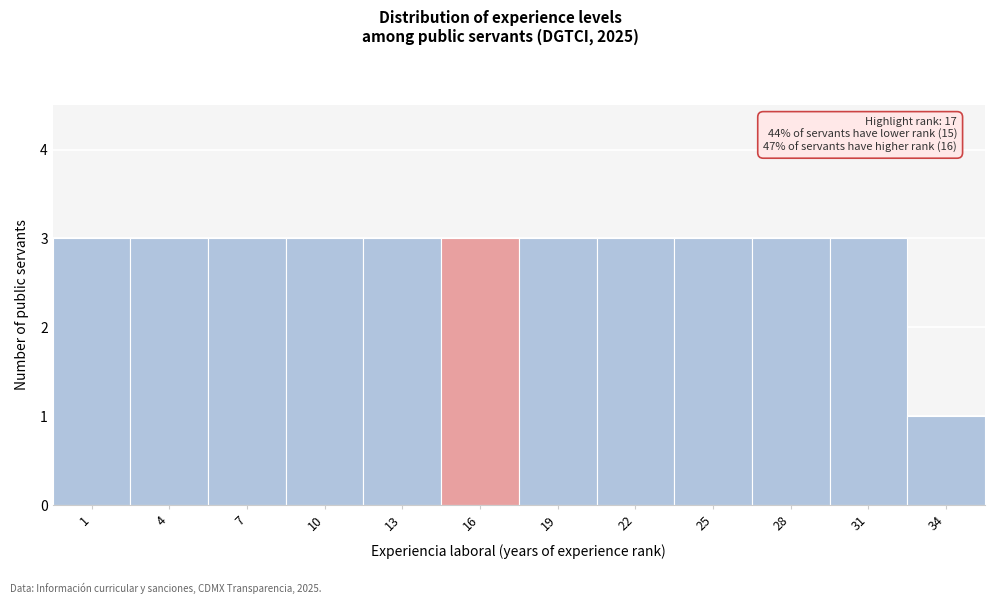

Reading right to left, what are all the values shown in this chart?

34=1	31=3	28=3	25=3	22=3	19=3	16=3	13=3	10=3	7=3	4=3	1=3